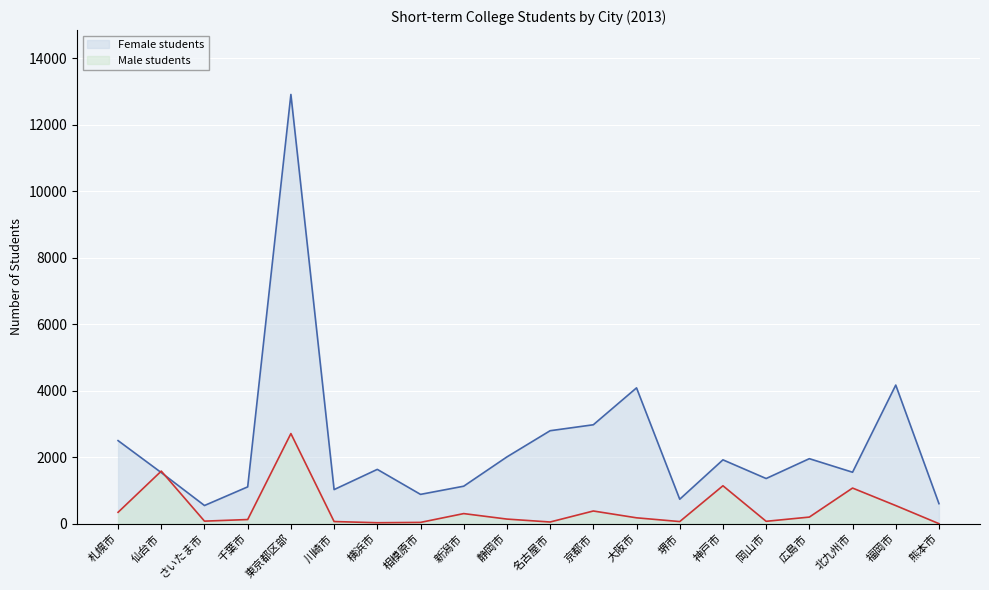

Reading right to left, list all the values displayed in this chart.

Male students: 0	544	1071	198	71	1140	63	176	381	50	138	303	38	28	64	2710	124	76	1581	342
Female students: 602	4169	1547	1955	1358	1920	735	4085	2975	2796	2008	1127	881	1633	1025	12911	1107	546	1536	2498